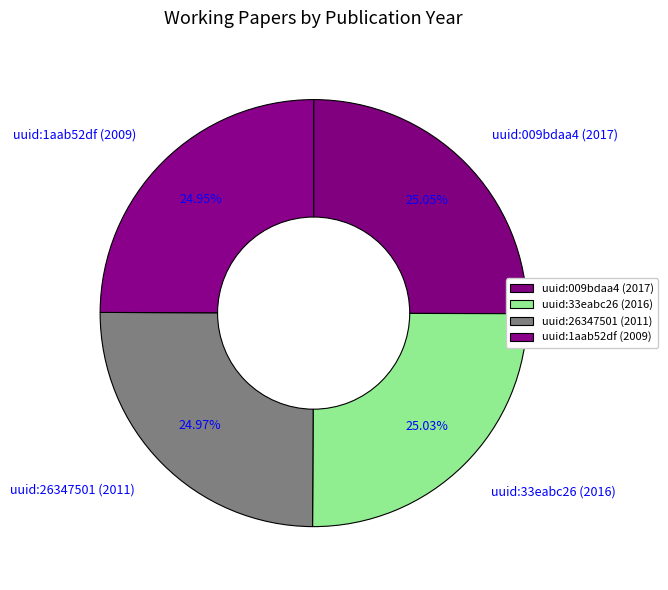

Approximately how many times larger is the value at uuid:33eabc26 (2016) compared to uuid:009bdaa4 (2017)?

1.0